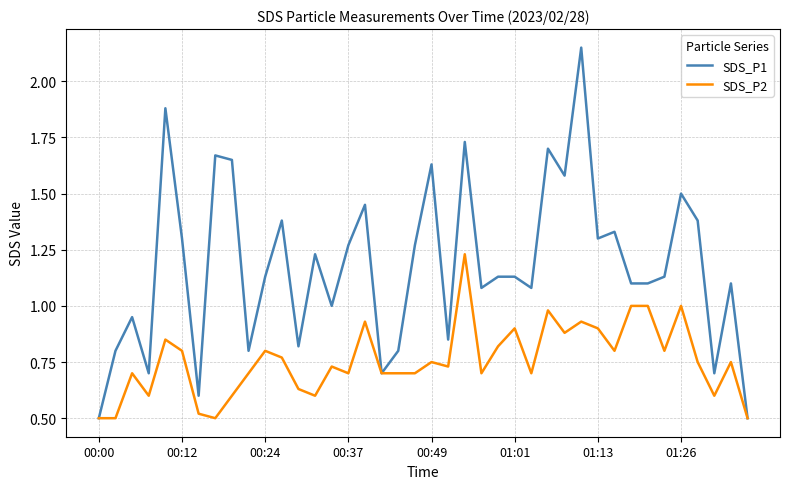

Rank the series by their maximum value, from lowest to highest.

SDS_P2, SDS_P1